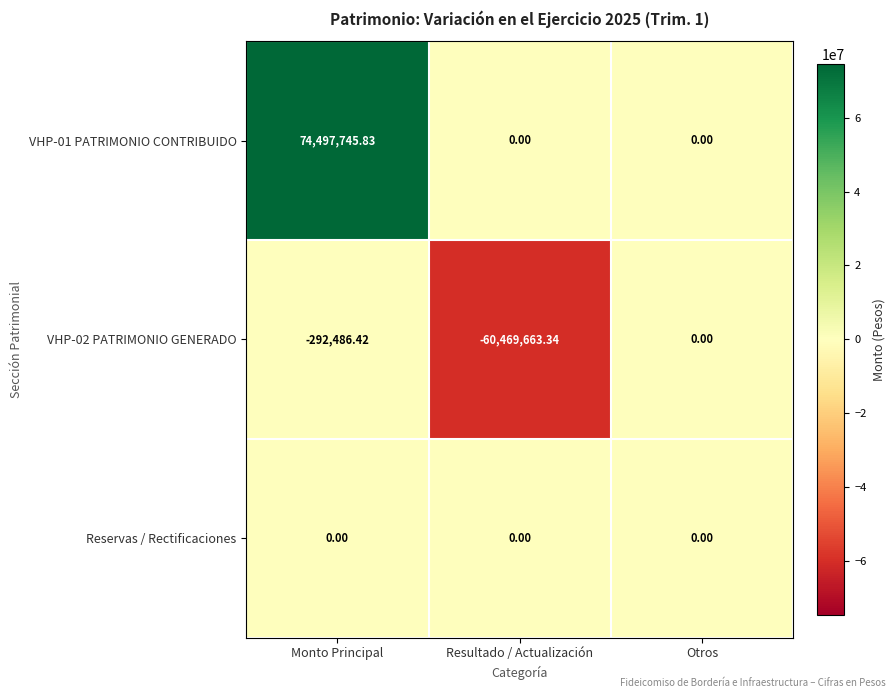

Which category has the lowest value across all series?

Resultado / Actualización